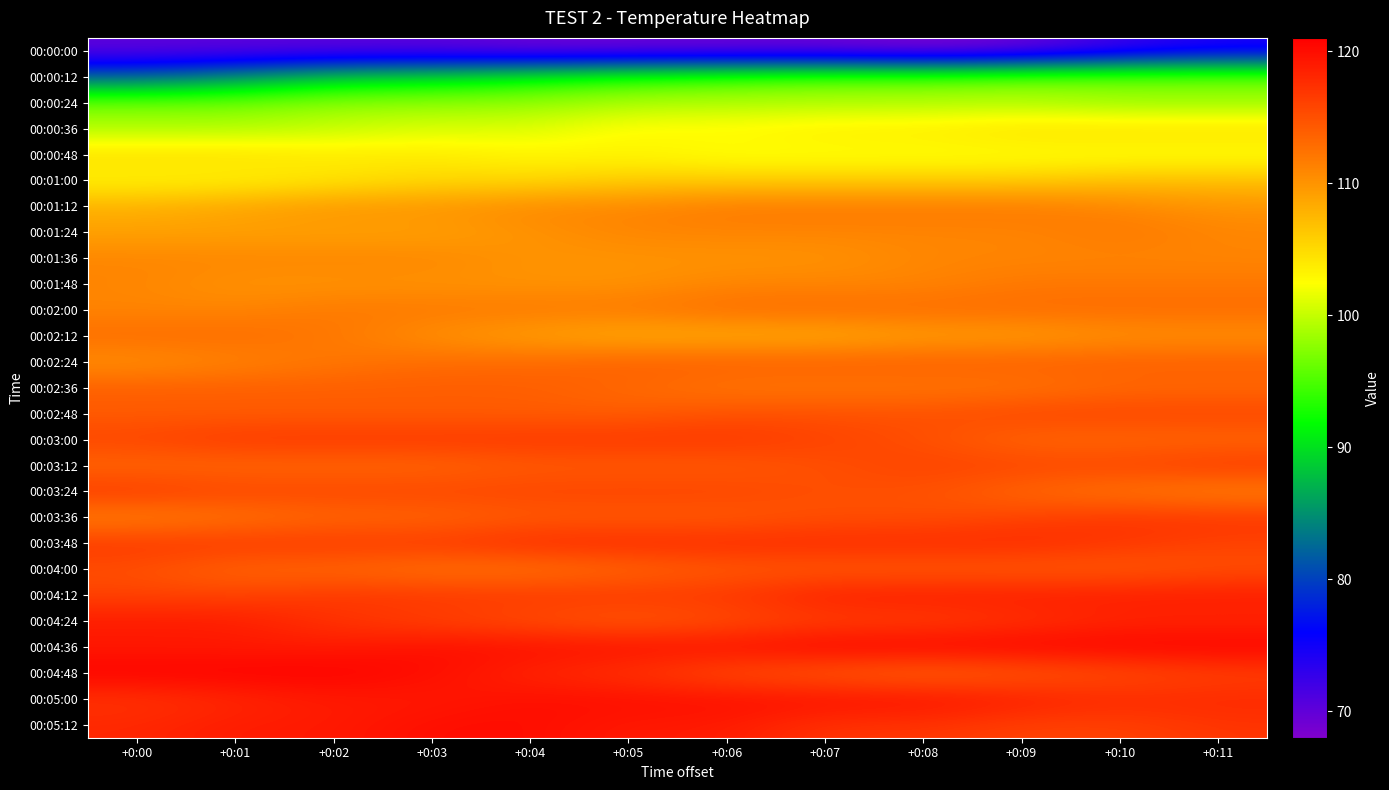

Which series has the largest total across all categories?

00:04:36